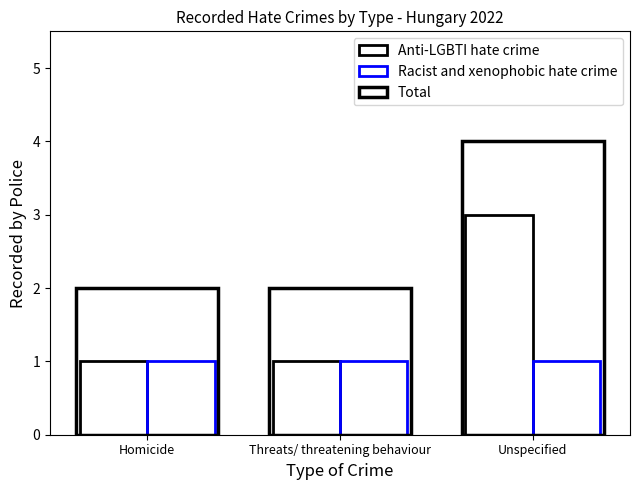

What position from the right is Threats/ threatening behaviour?

2